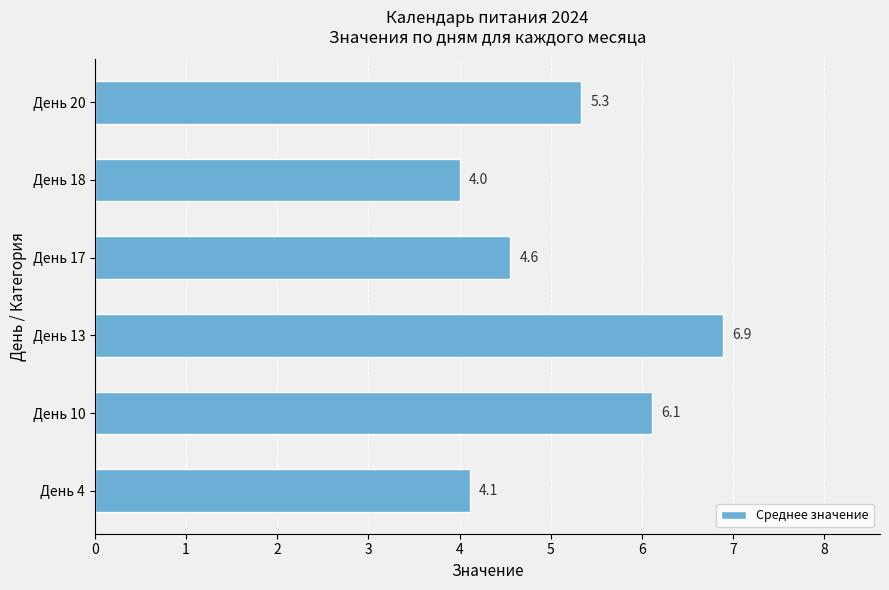

What is the ratio of the value at День 18 to the value at День 10?

0.7